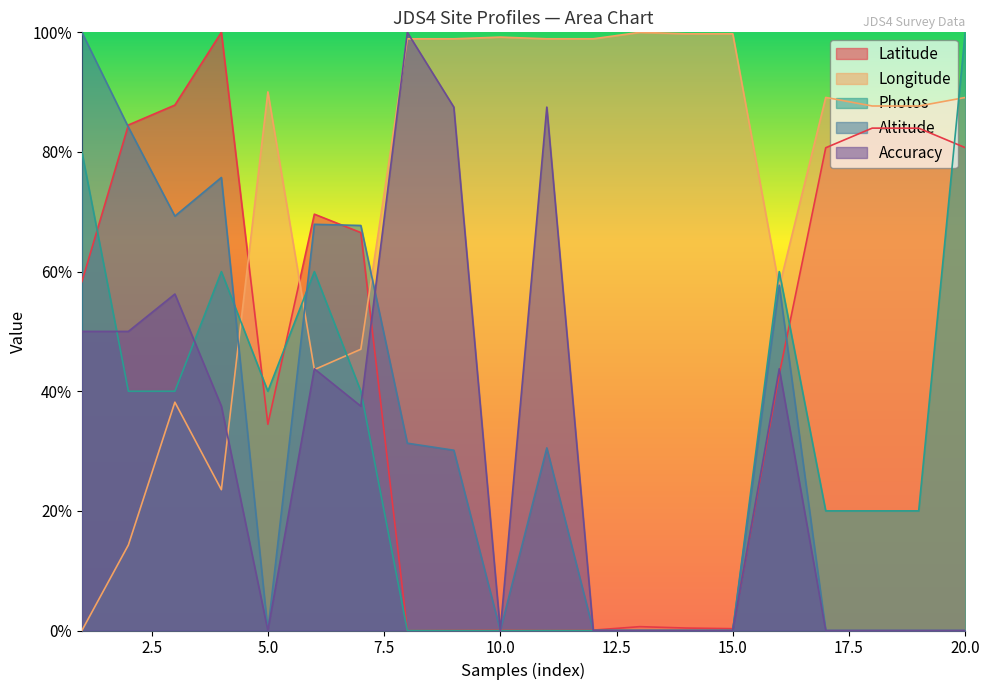

Reading left to right, extract all data points from this chart.

Latitude: 1=58.3	2=84.5	3=87.8	4=100.0	5=34.5	6=69.6	7=66.5	8=0.0	9=0.0	10=0.1	11=0.0	12=0.1	13=0.6	14=0.4	15=0.3	16=42.8	17=80.7	18=84.0	19=84.0	20=80.7
Longitude: 1=0.0	2=14.3	3=38.2	4=23.5	5=90.0	6=43.6	7=47.0	8=98.9	9=98.9	10=99.2	11=98.9	12=98.9	13=100.0	14=99.8	15=99.8	16=57.4	17=89.1	18=87.7	19=87.7	20=89.1
Photos: 1=80.0	2=40.0	3=40.0	4=60.0	5=40.0	6=60.0	7=40.0	8=0.0	9=0.0	10=0.0	11=0.0	12=0.0	13=0.0	14=0.0	15=0.0	16=60.0	17=20.0	18=20.0	19=20.0	20=100.0
Altitude: 1=100.0	2=84.1	3=69.3	4=75.7	5=0.0	6=67.9	7=67.7	8=31.3	9=30.1	10=0.0	11=30.5	12=0.0	13=0.0	14=0.0	15=0.0	16=57.7	17=0.0	18=0.0	19=0.0	20=0.0
Accuracy: 1=50.0	2=50.0	3=56.2	4=37.5	5=0.0	6=43.8	7=37.5	8=100.0	9=87.5	10=0.0	11=87.5	12=0.0	13=0.0	14=0.0	15=0.0	16=43.8	17=0.0	18=0.0	19=0.0	20=0.0